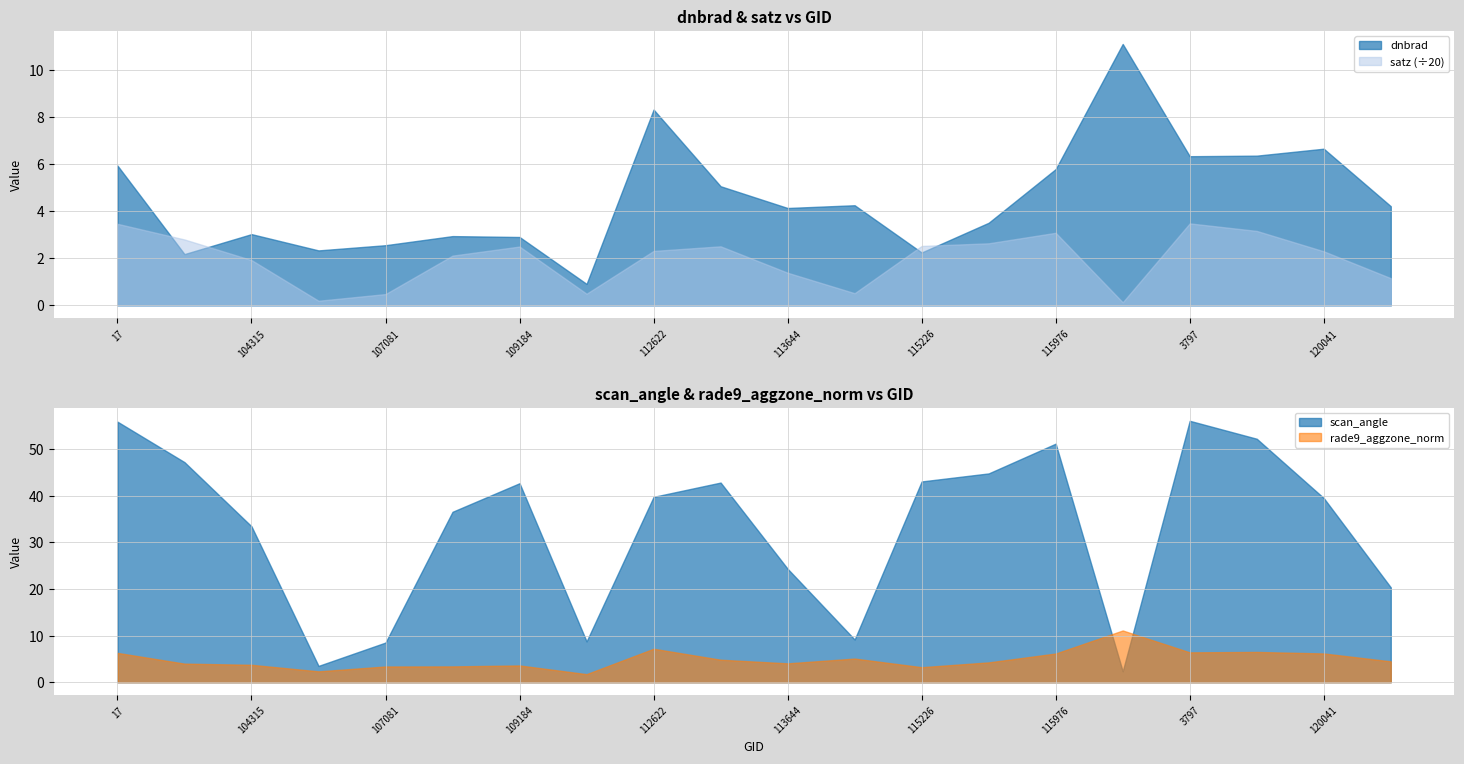

What is the difference between the dnbrad values at 104315 and 102751?

0.8